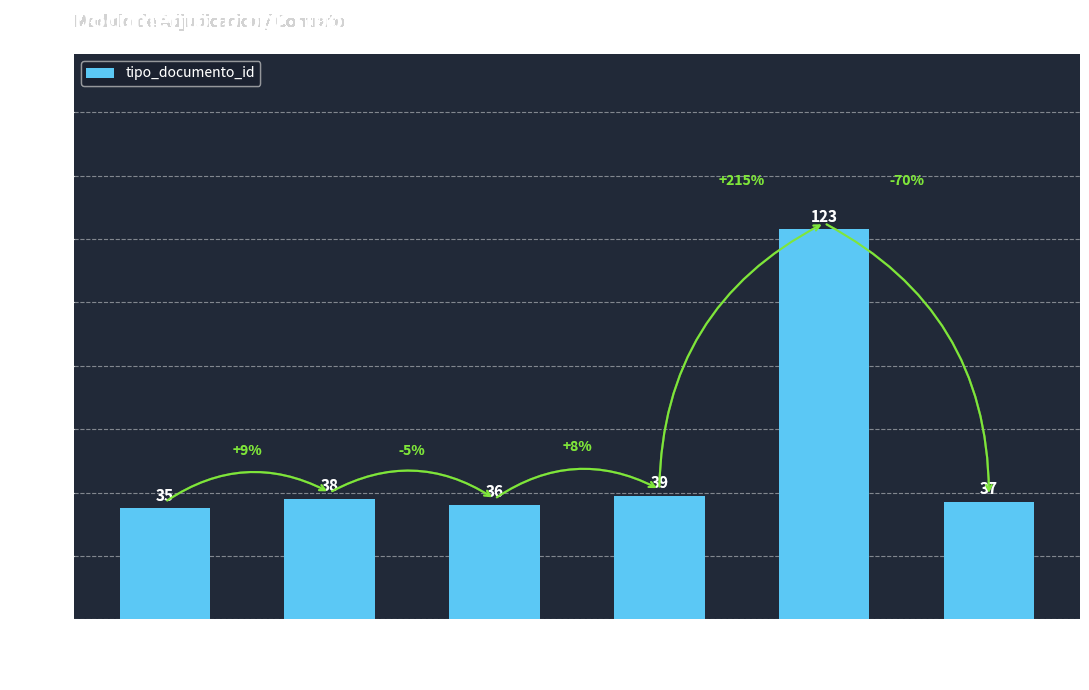

Is it true that the value at Acta de Apertura is 35?

True